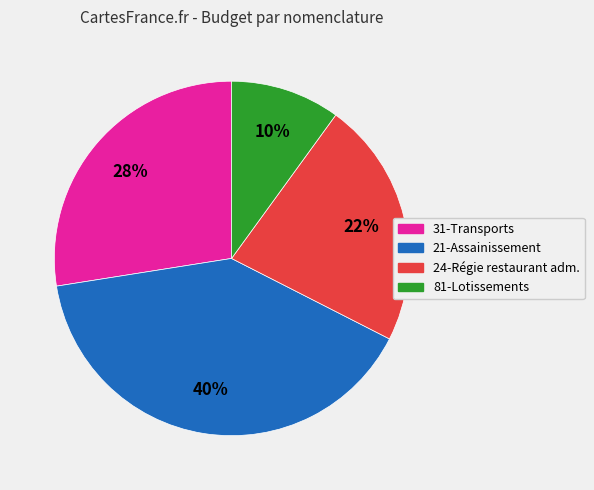

How many slices are in this pie chart?

4